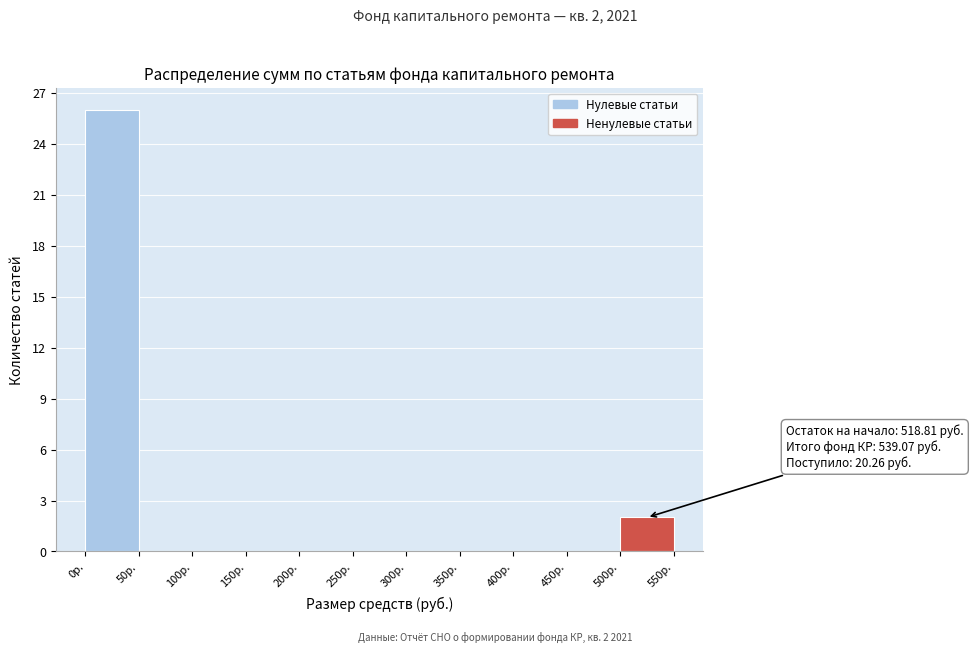

Over which range of the x-axis is the bar tallest?

0 to 50